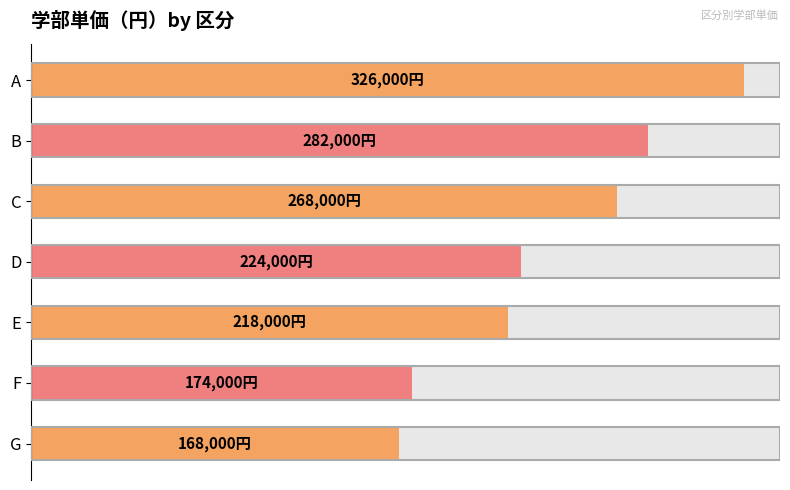

The chart shows a value of 326000 at A. True or false?

True